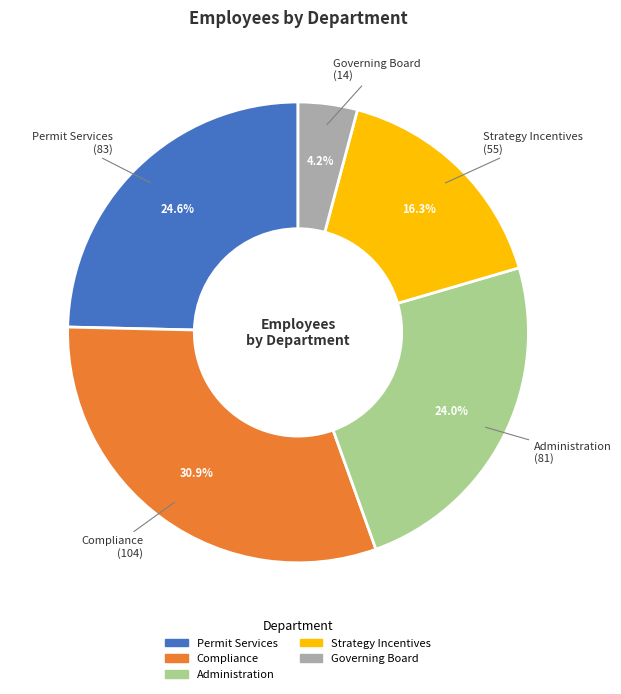

Rank the categories by value from highest to lowest.

Compliance, Permit Services, Administration, Strategy Incentives, Governing Board